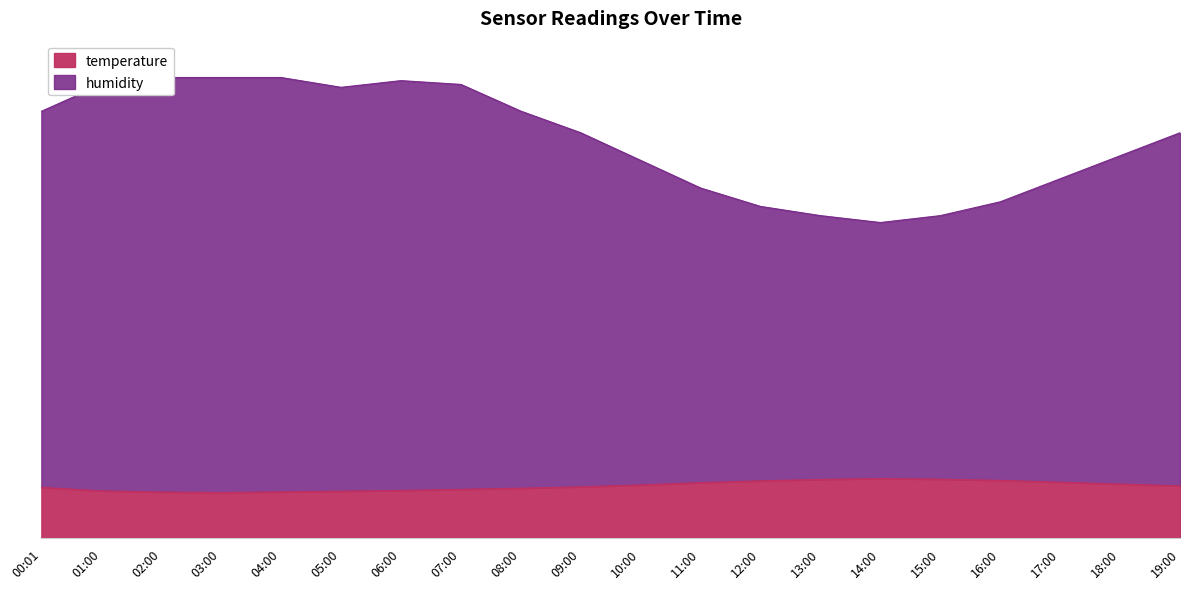

The value of humidity at 17:00 is 78.0. True or false?

True